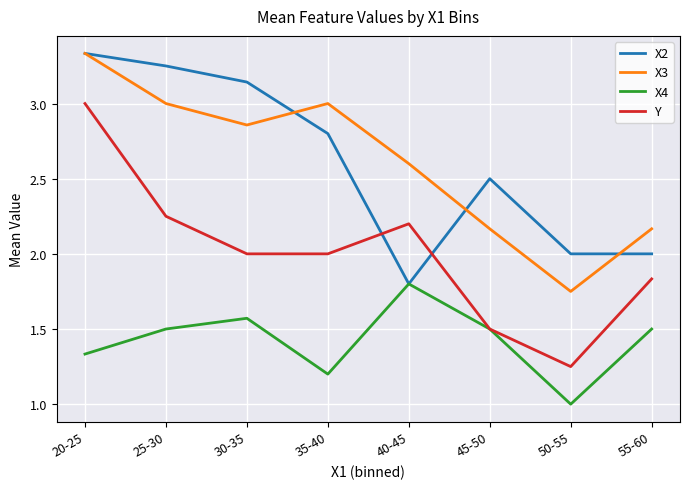

Which series has the largest range (max minus min)?

Y